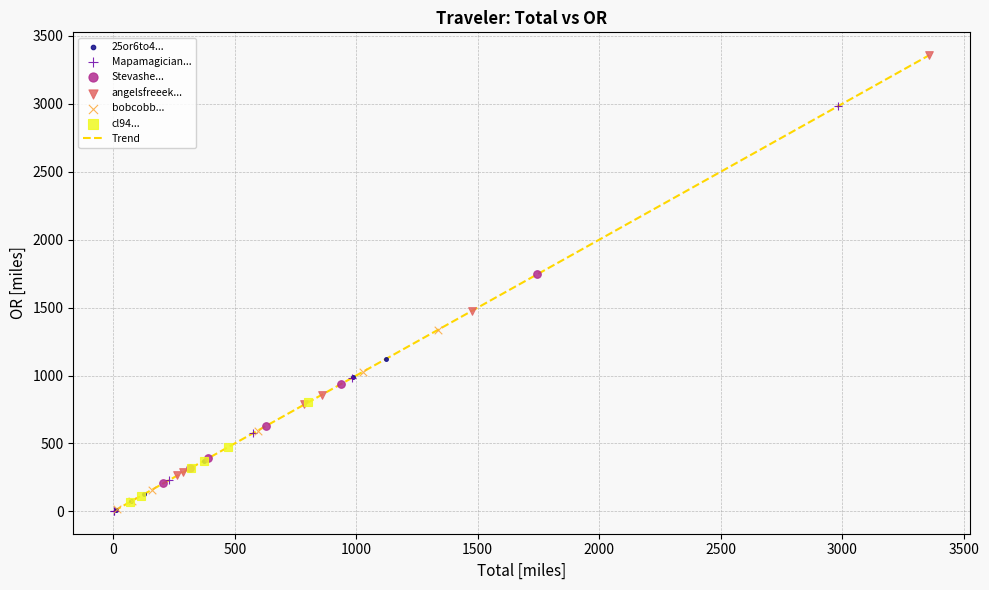

What is the greatest value displayed?

3358.7